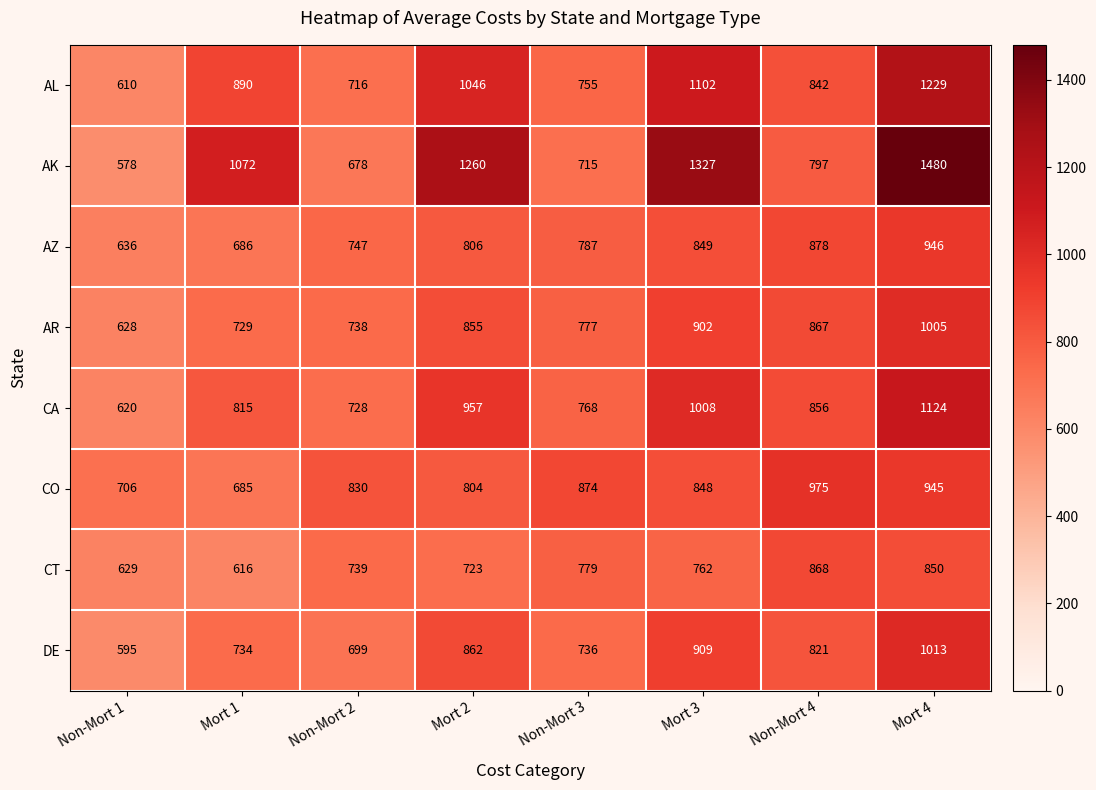

At which label is CA closest to 872?

Non-Mort 4